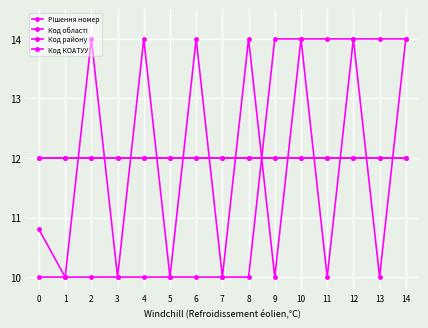

Which label corresponds to the smallest value in the chart?

1